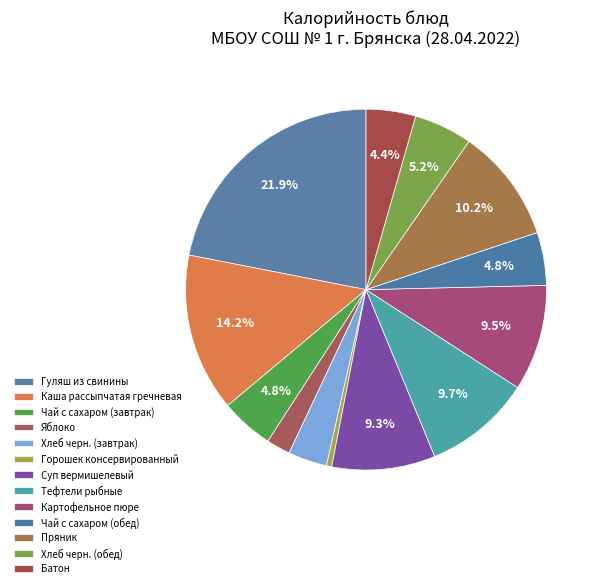

True or false: Чай с сахаром (обед) accounts for 1% of the total.

False